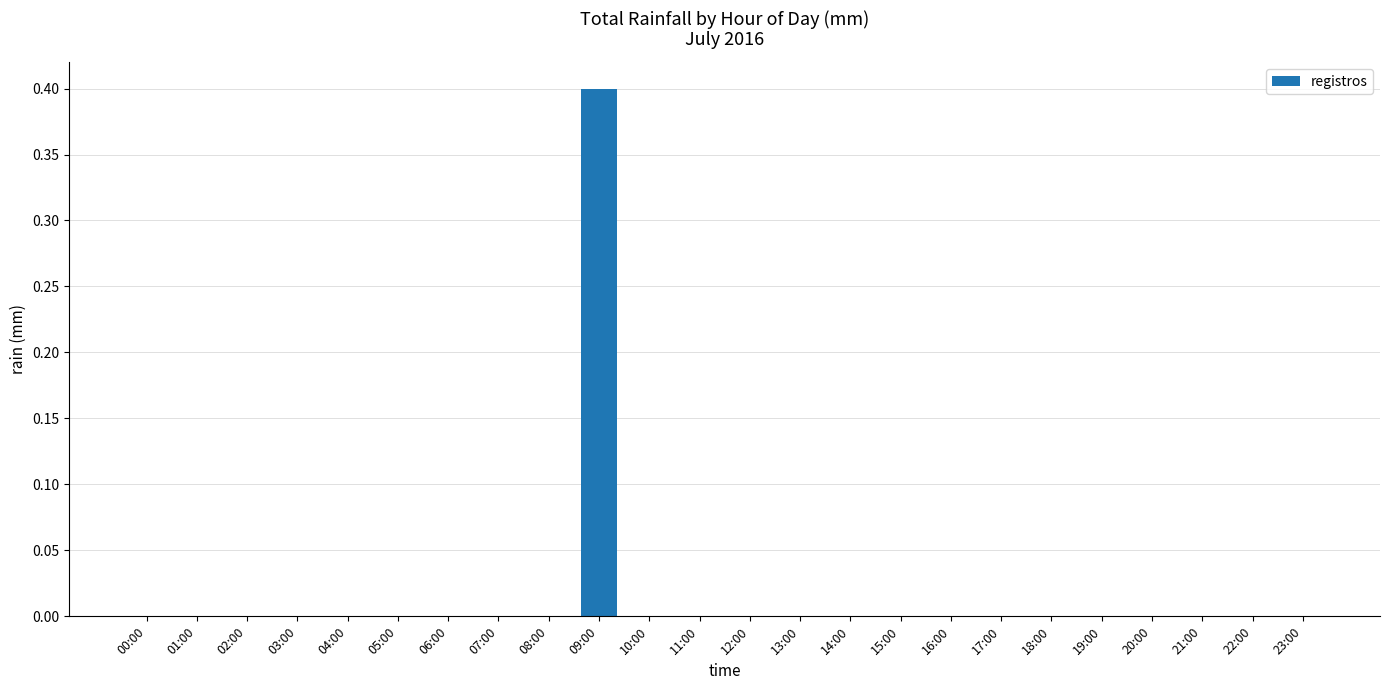

What is the sum of all values?

0.4